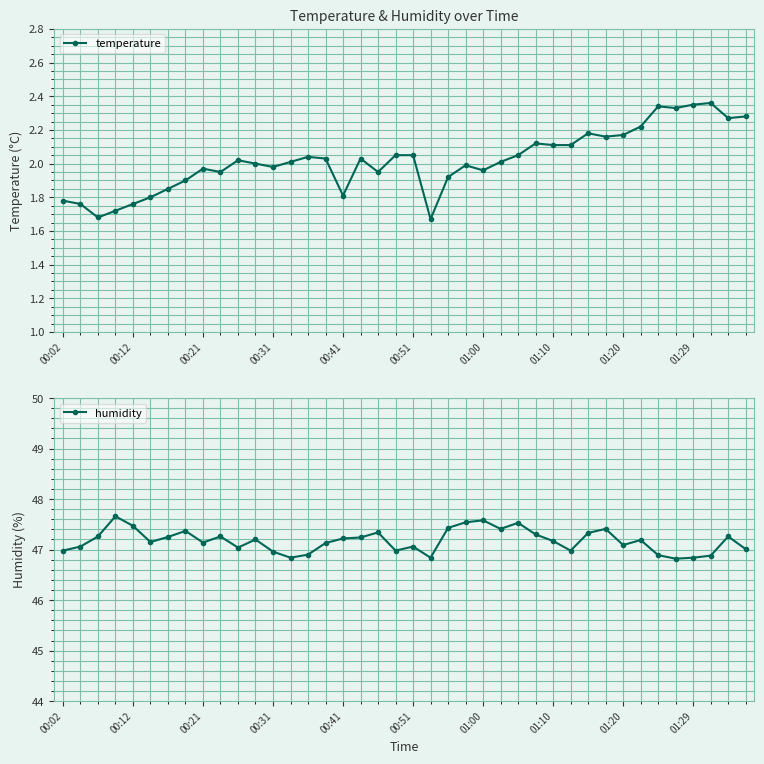

List the series in order of their overall mean, lowest first.

temperature, humidity